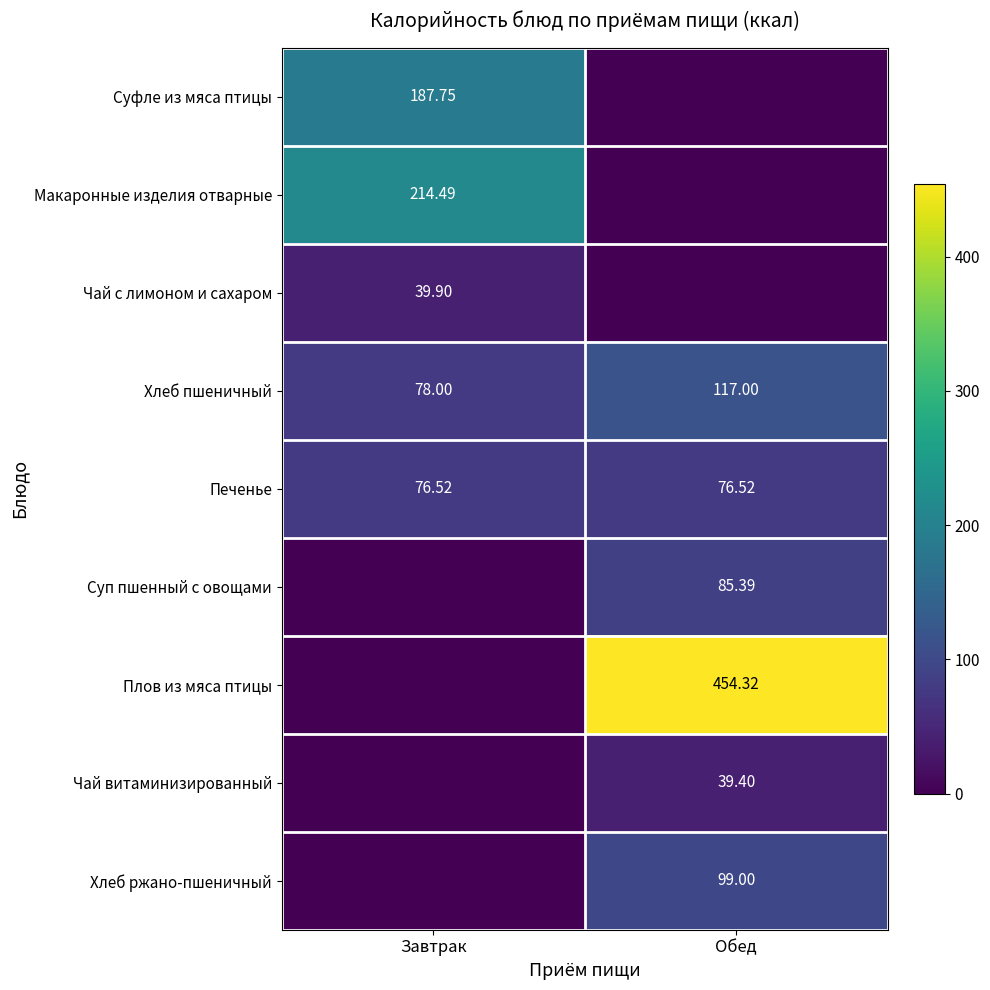

Rank the categories by Хлеб пшеничный value from lowest to highest.

Завтрак, Обед